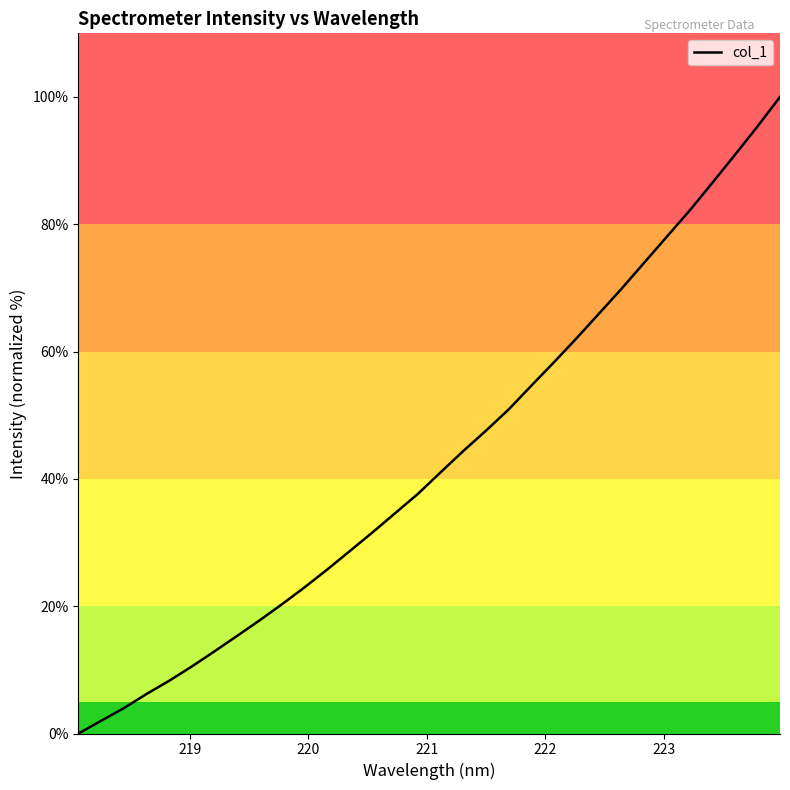

What is the maximum value shown in the chart?

100.0